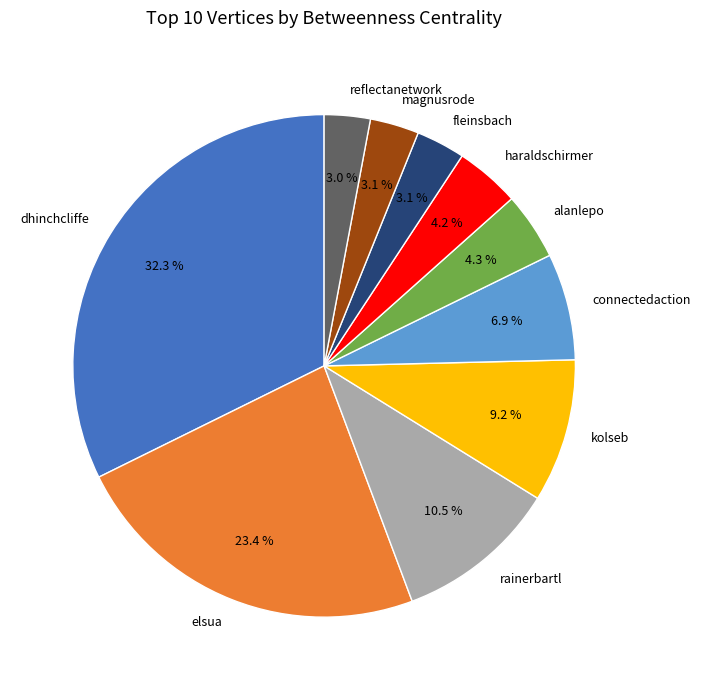

True or false: haraldschirmer accounts for 4% of the total.

True